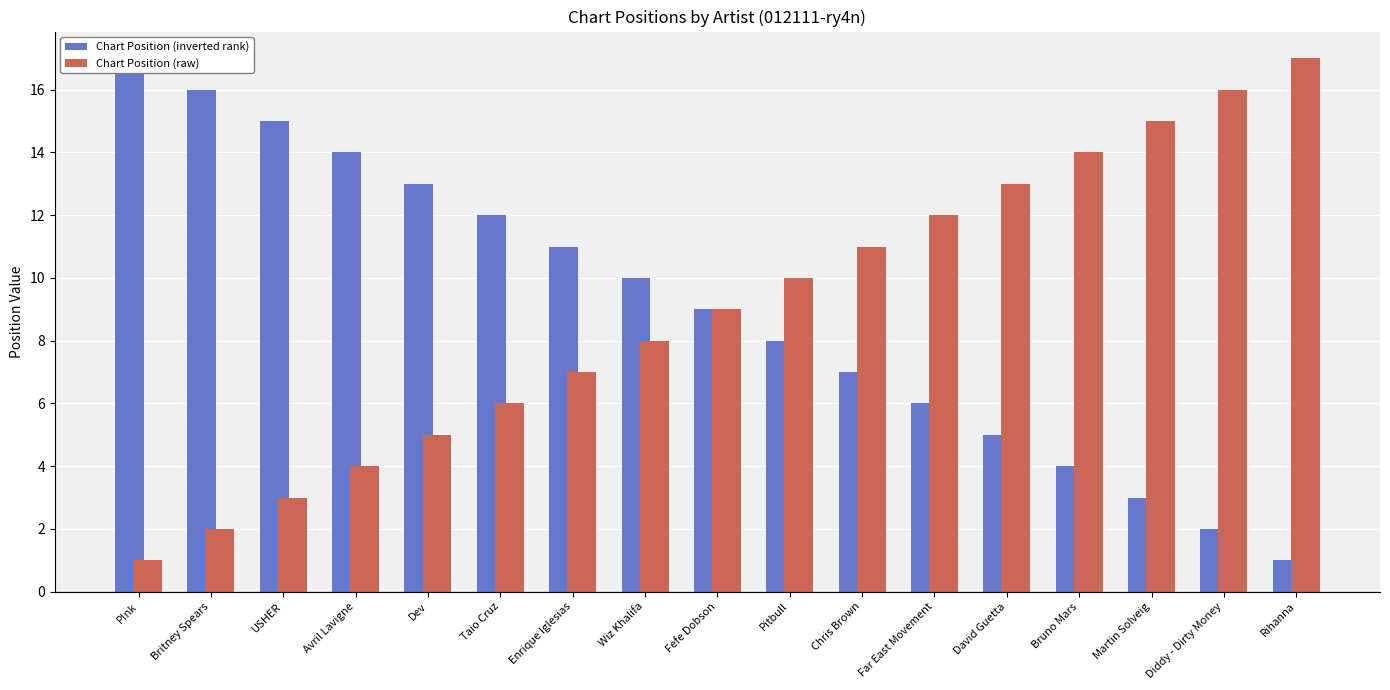

At which category is the sum across all series the highest?

P!nk